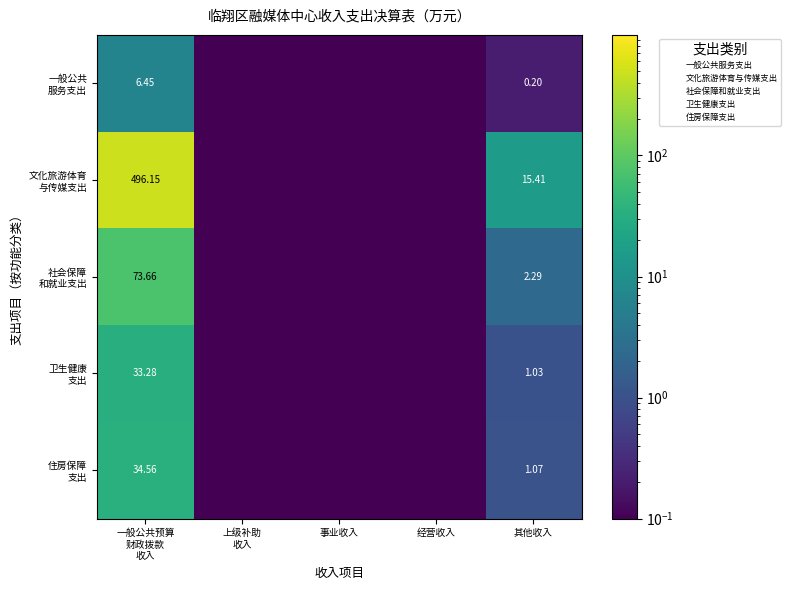

The value of 住房保障 支出 at 一般公共预算 财政拨款 收入 is 54.1. True or false?

False